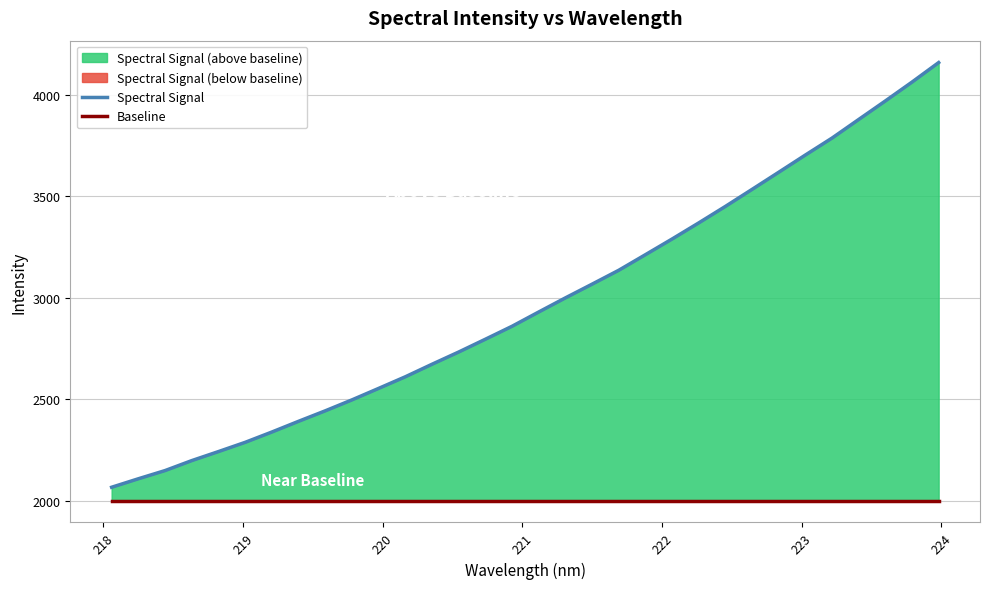

The value of Baseline at 218 is 2992.2. True or false?

False